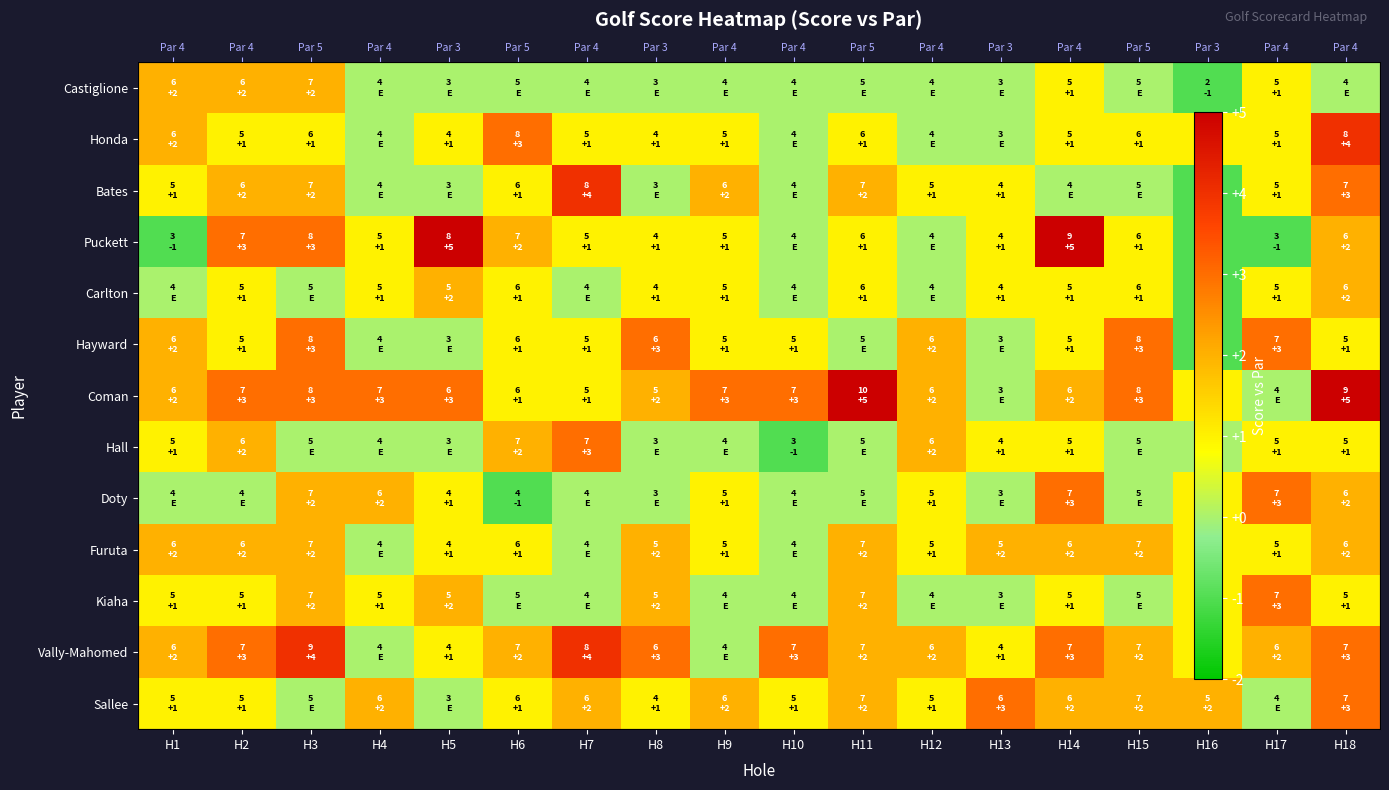

Which category has the highest value across all series?

H5